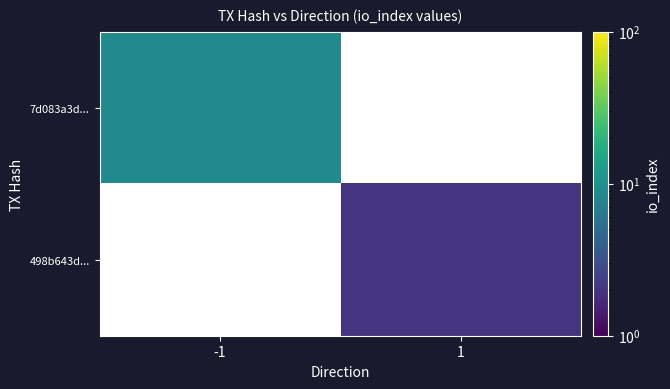

Count the number of categories in the chart.

2